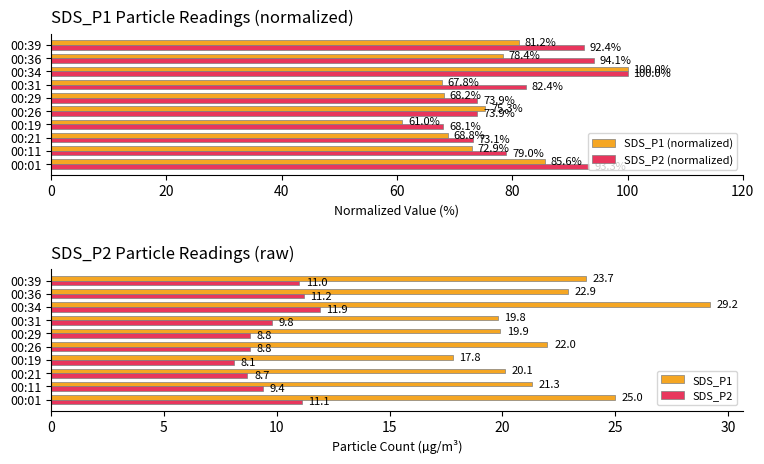

Is it true that SDS_P2 equals 16.3 at 00:34?

False